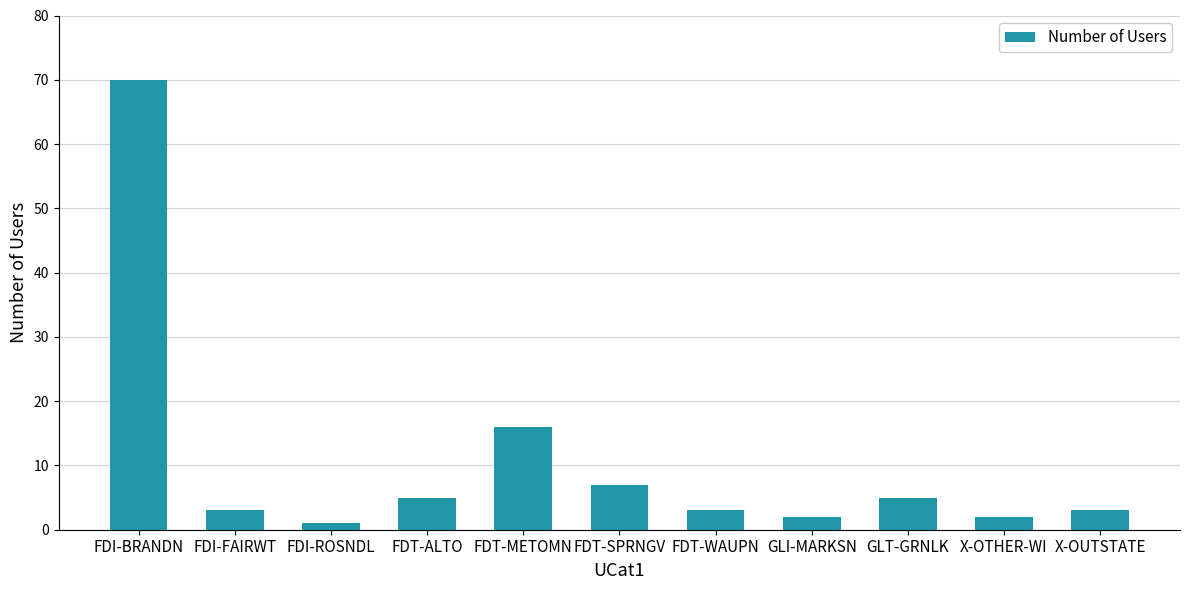

What is the difference between the maximum and minimum values?

69